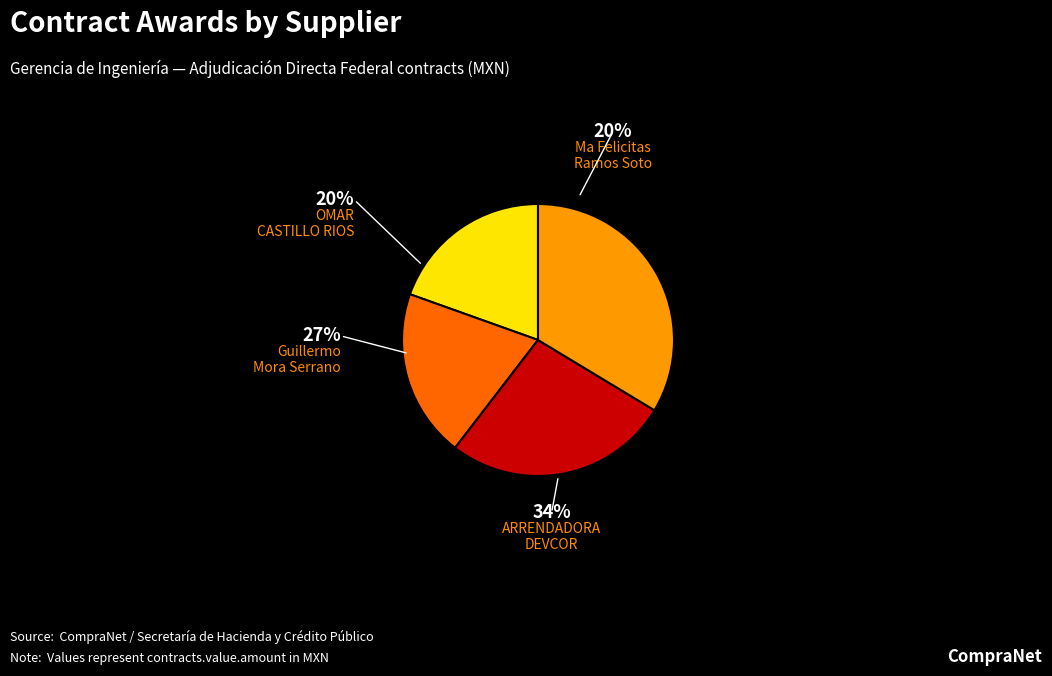

What is the total percentage of Ma Felicitas Ramos Soto and Guillermo Mora Serrano?

46.3%